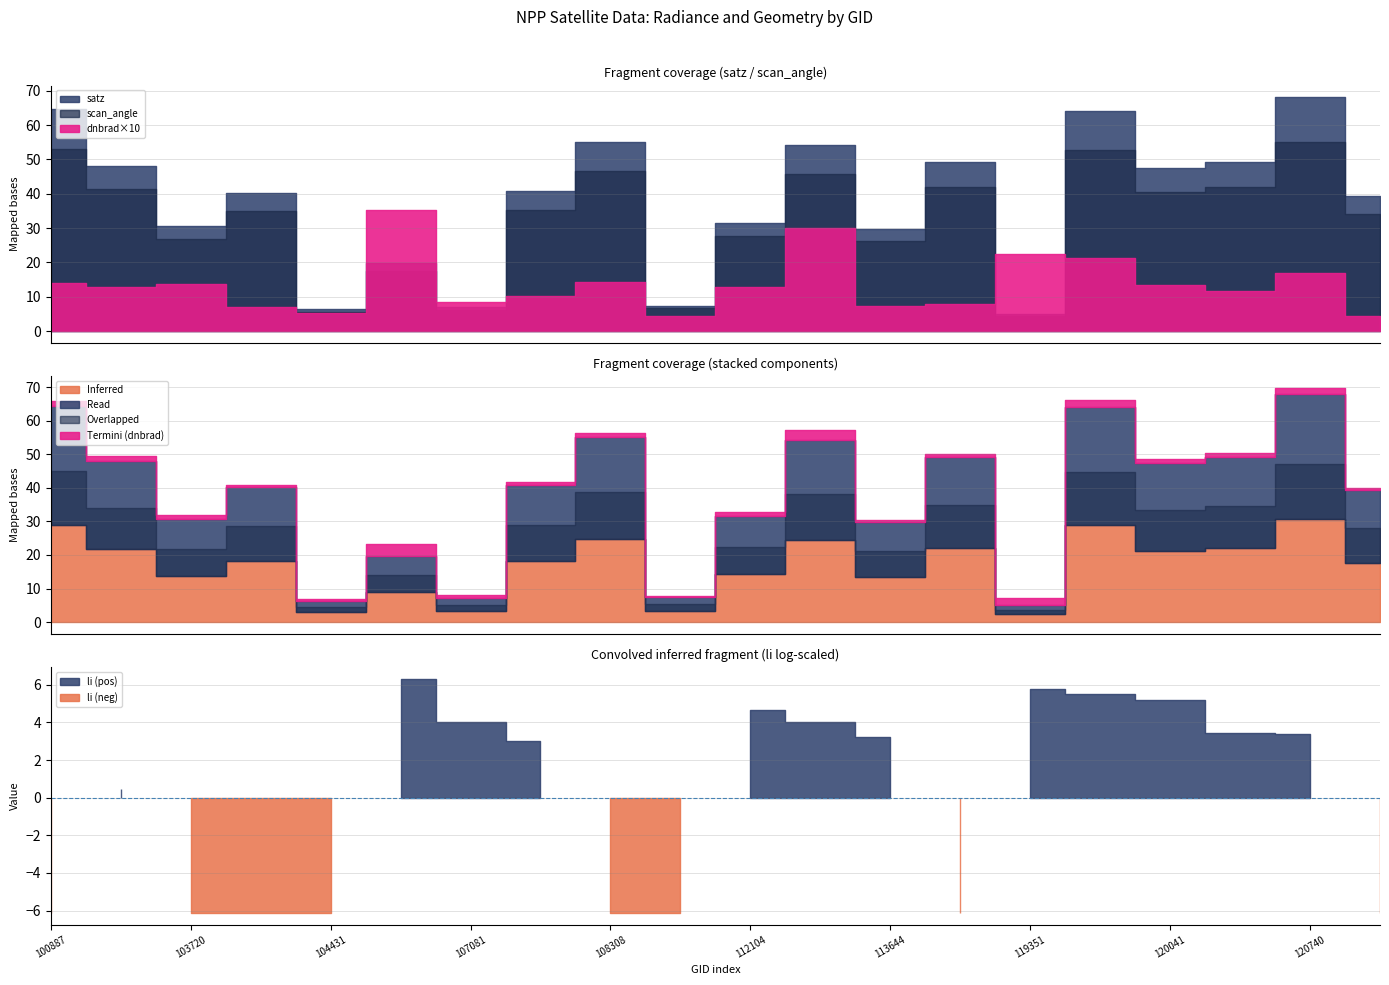

Where is dnbrad nearest to the value 1?

107253